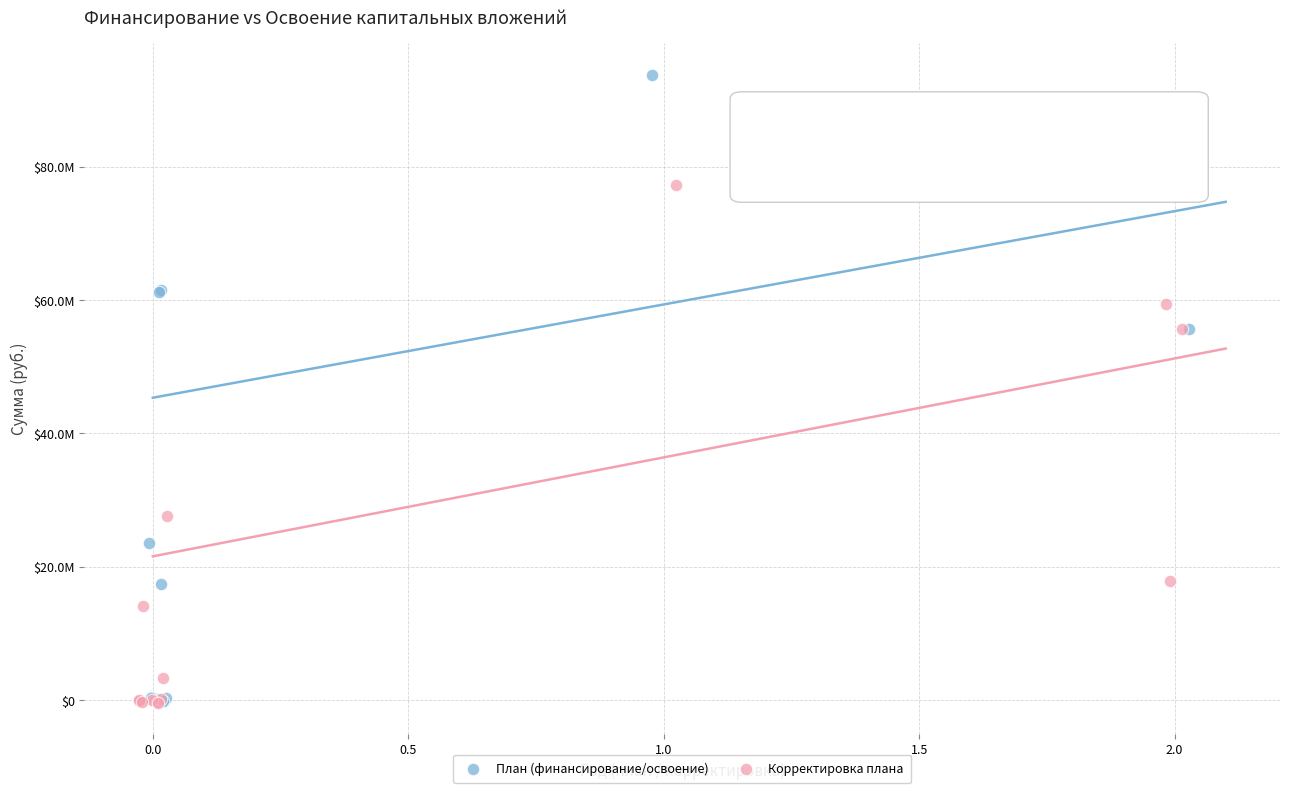

What are all the series names shown in the legend?

План (финансирование/освоение), Корректировка плана